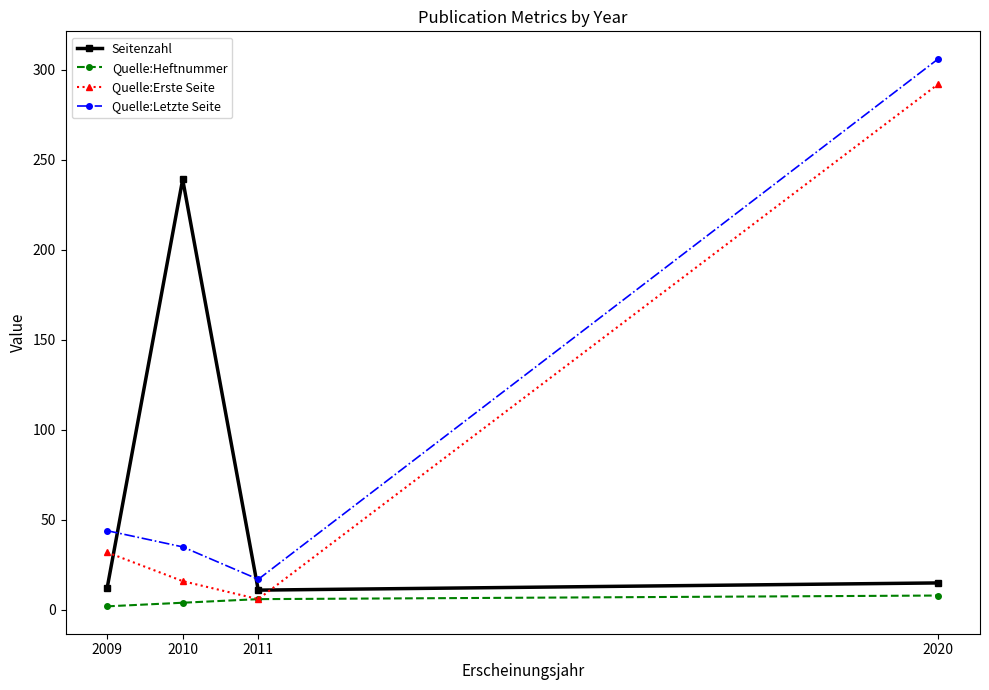

At which category does Quelle:Erste Seite reach its first local valley?

2011